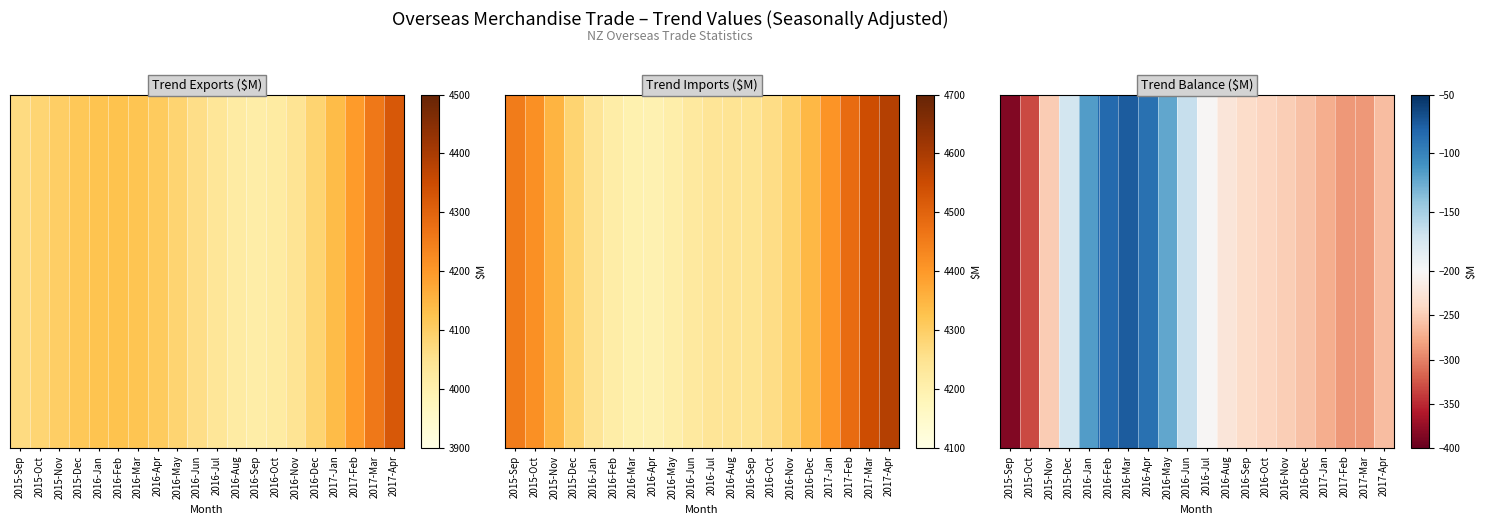

What is the sum of all values?

-4310